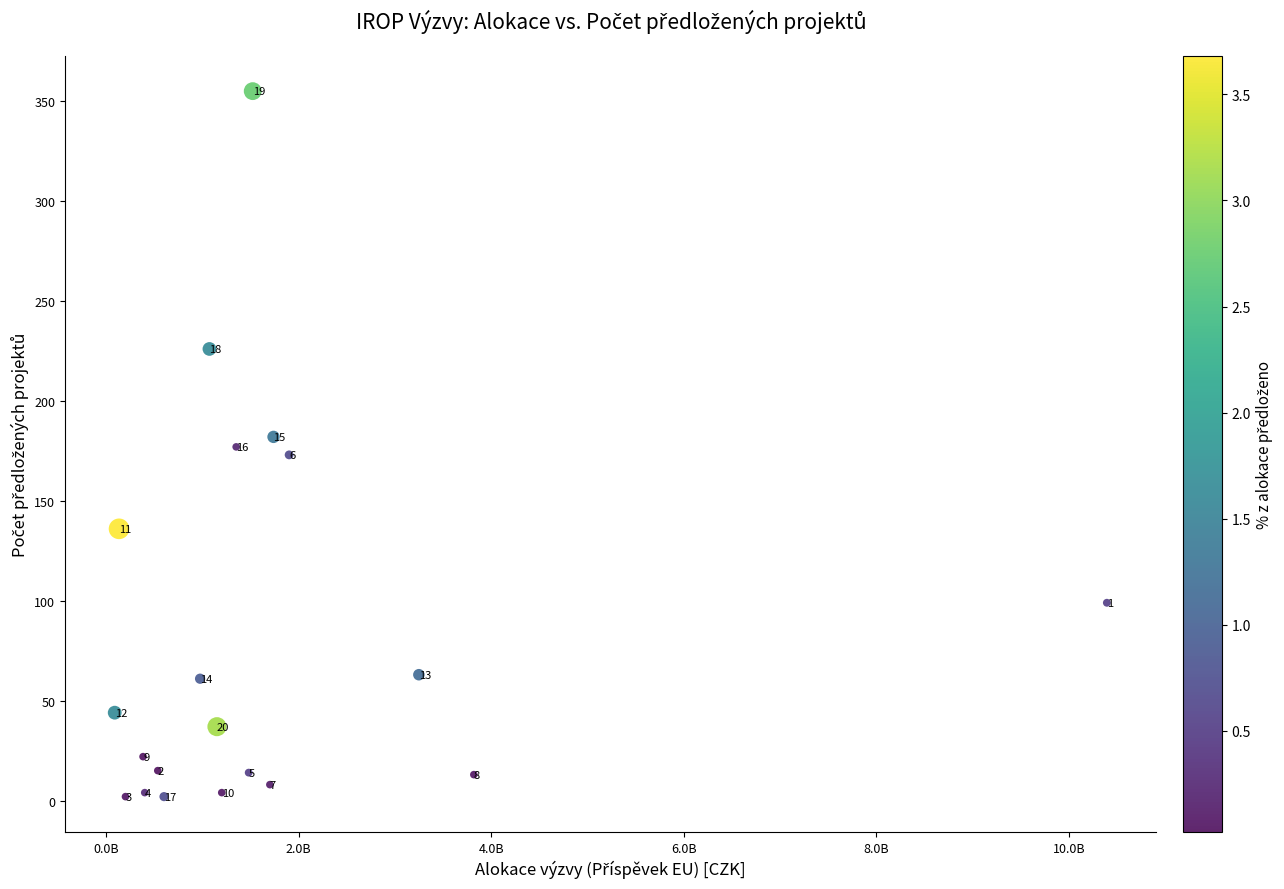

What is the range of X values (max minus min)?

10307692450